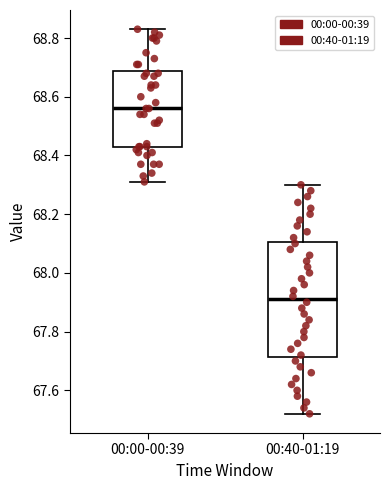

Where is the upper edge of the box for 00:00-00:39 on the y-axis? The values are not printed on the chart, so give them approximately, as read against the axis.

68.68